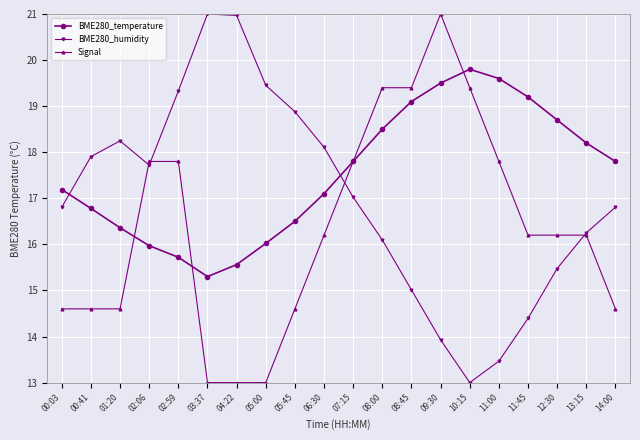

How many values in the Signal series are below 16?

8